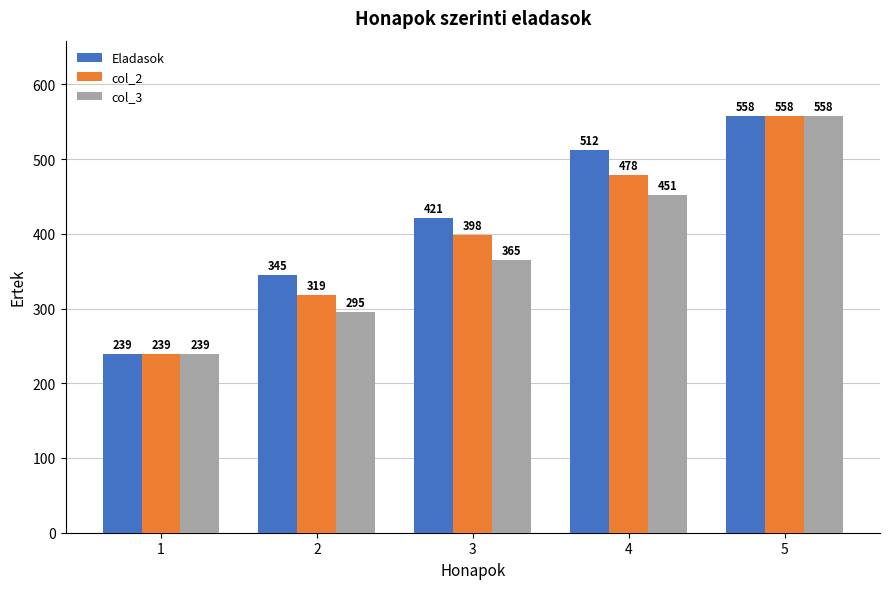

What is the value of the col_2 bar at the 5th from the left?

558.0